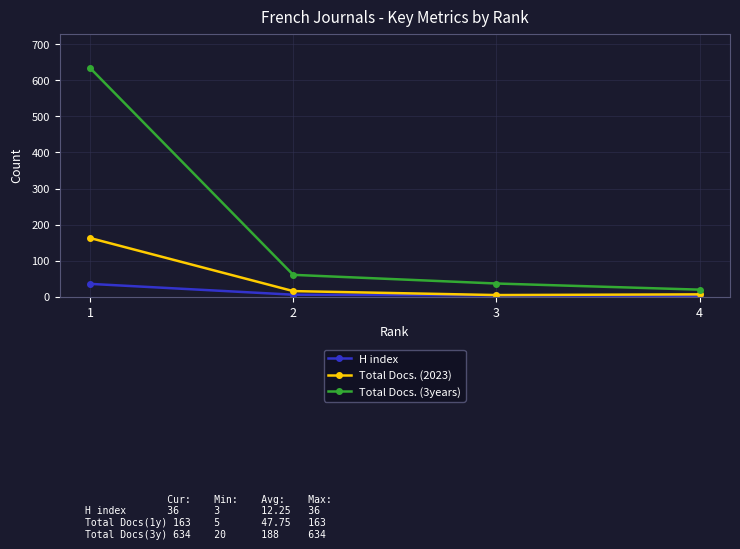

Which category has the highest value in the Total Docs. (3years) series?

1